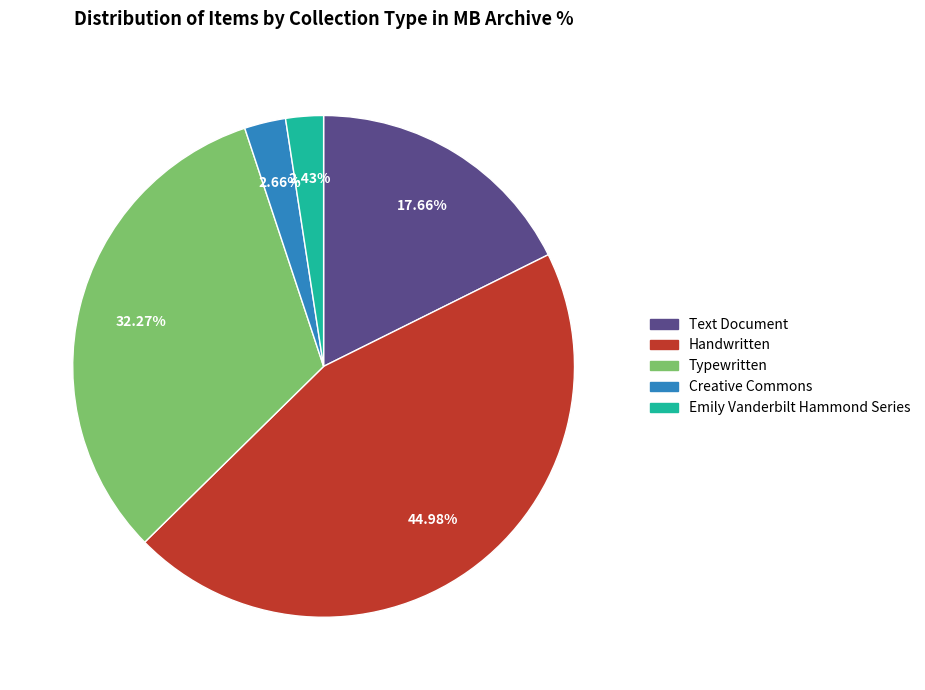

How many segments does this pie chart have?

5